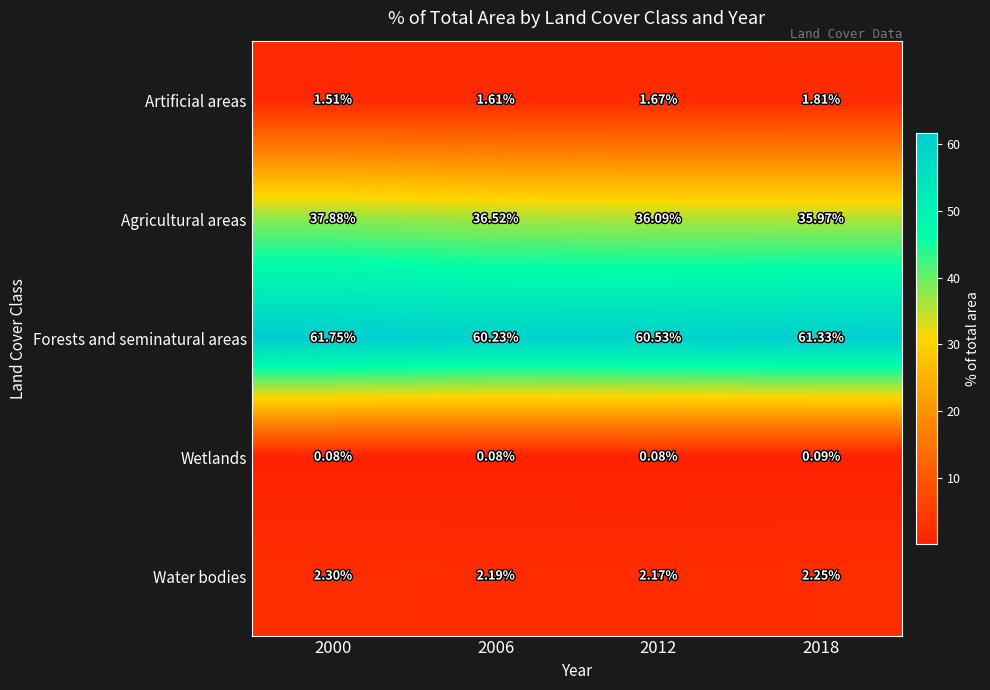

Is the value of Water bodies at 2012 greater than the value of Artificial areas at 2018?

Yes